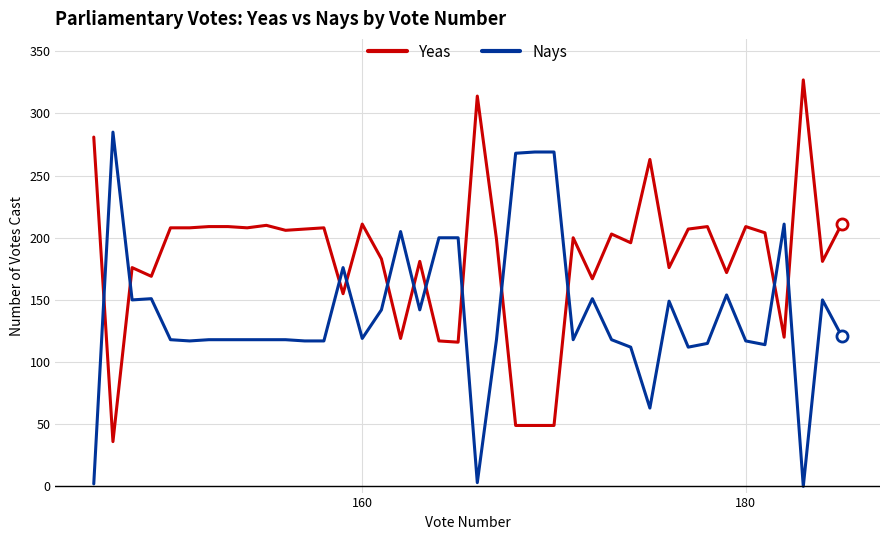

Which series has the largest total across all categories?

Yeas